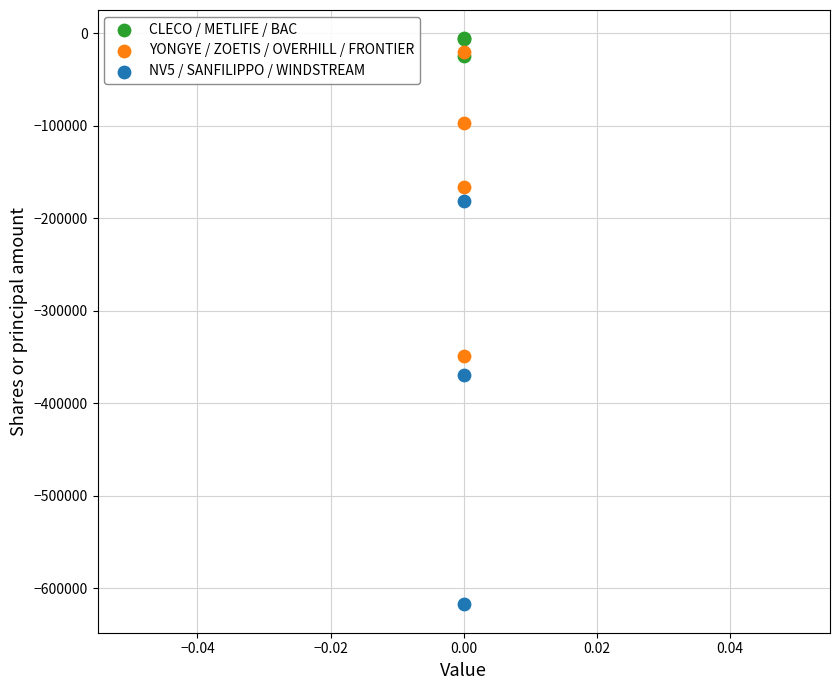

Which series reaches the minimum Y coordinate?

NV5 / SANFILIPPO / WINDSTREAM